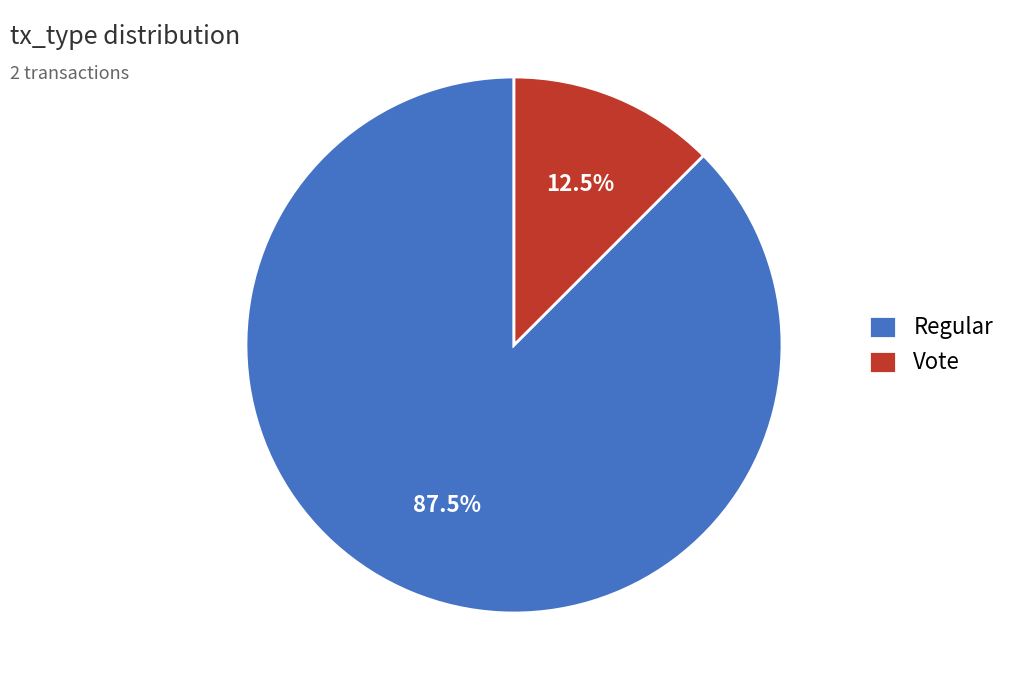

Approximately how many times larger is the value at Vote compared to Regular?

0.1